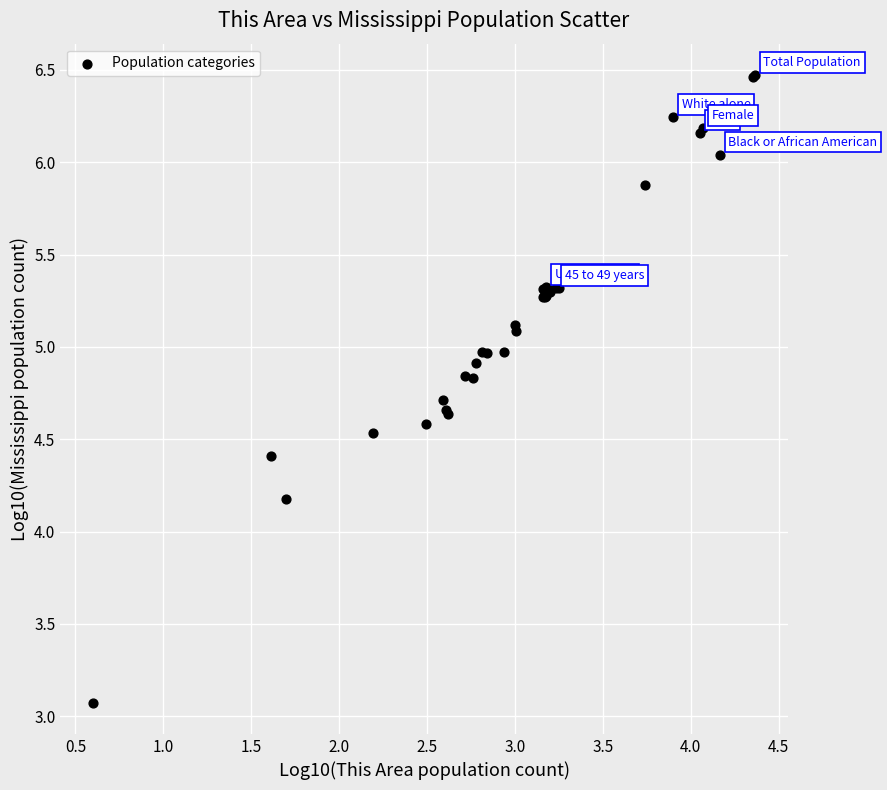

What Y value in the scatter plot is closest to 4?

4.2